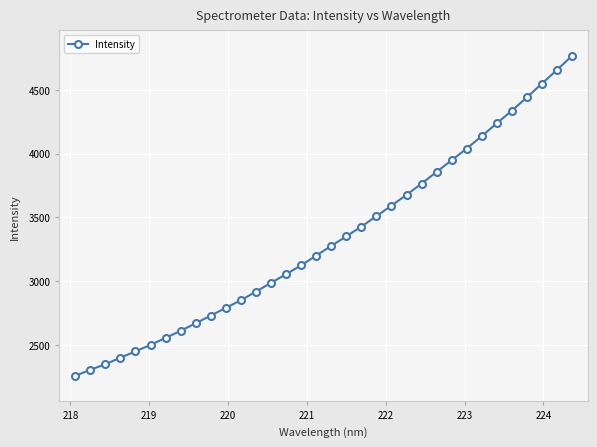

How many lines are shown in the chart?

1